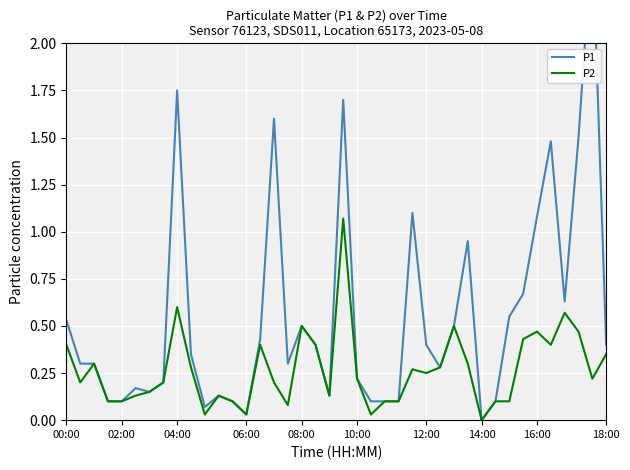

At how many categories does at least one series exceed 2?

1